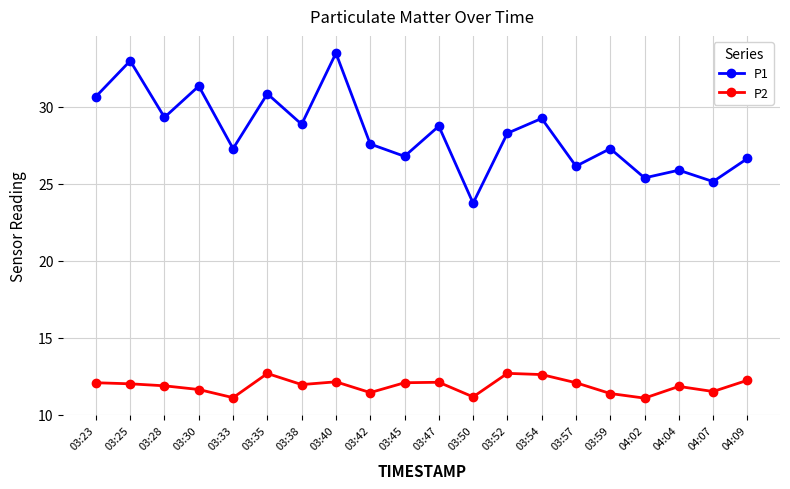

What is the difference between the second highest and minimum values in the P2 series?

1.6